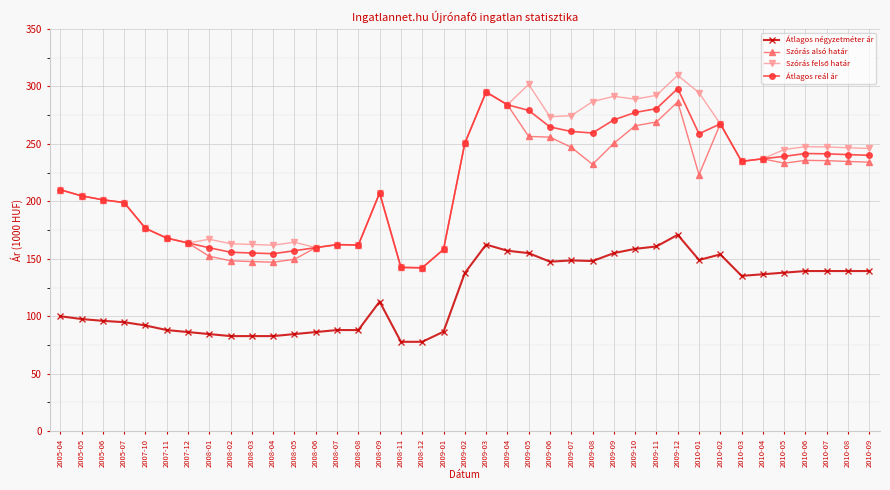

Which series has the largest range (max minus min)?

Szórás felső határ